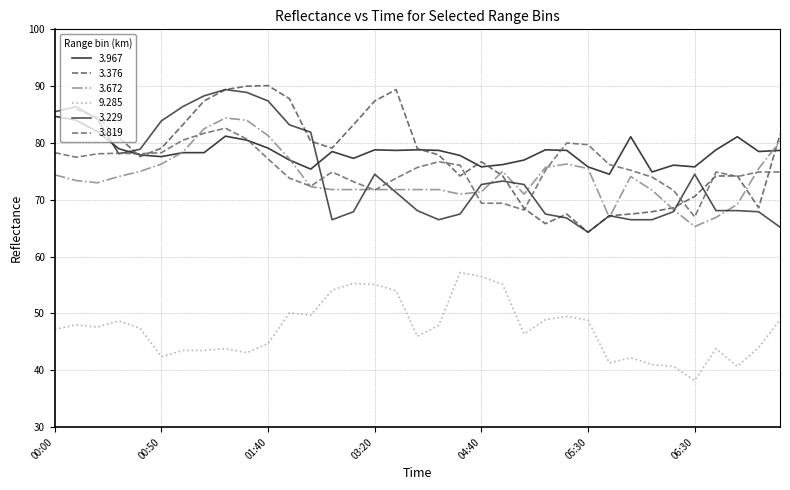

At which label does 3.672 reach its minimum?

06:30